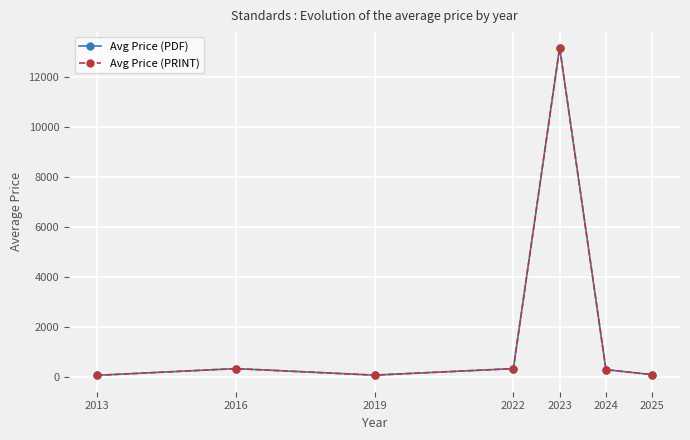

Does the chart have visible grid lines?

Yes